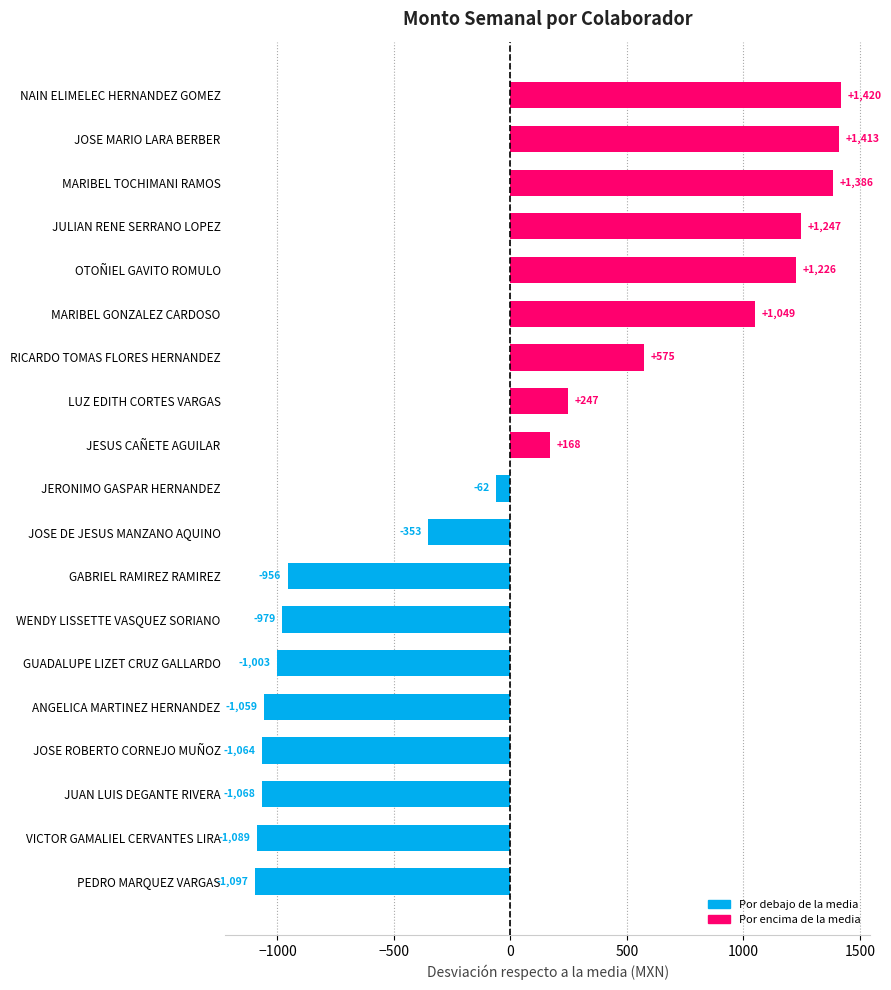

Read the value at JERONIMO GASPAR HERNANDEZ.

-61.6